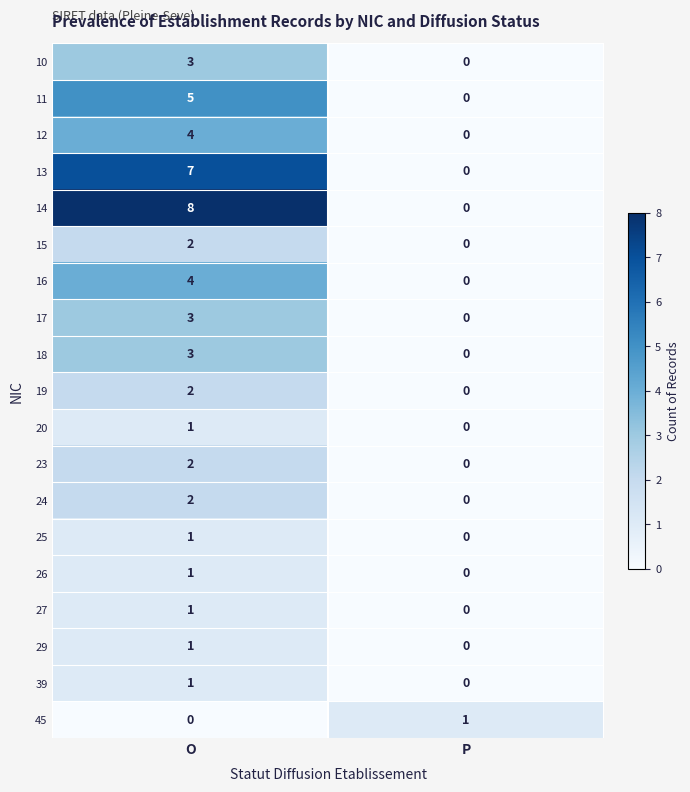

At which category does the chart reach its peak across all series?

O